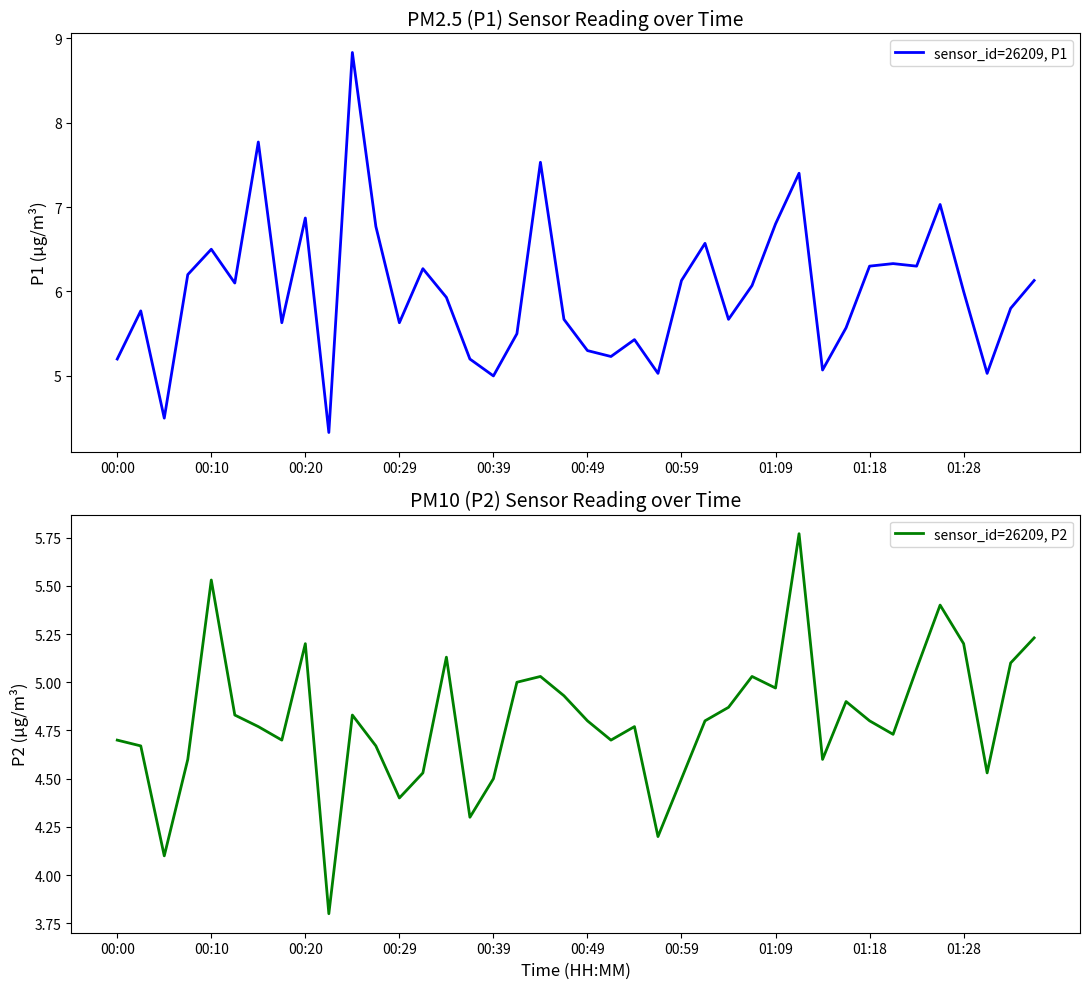

True or false: sensor_id=26209, P2 and sensor_id=26209, P1 intersect in this chart.

False